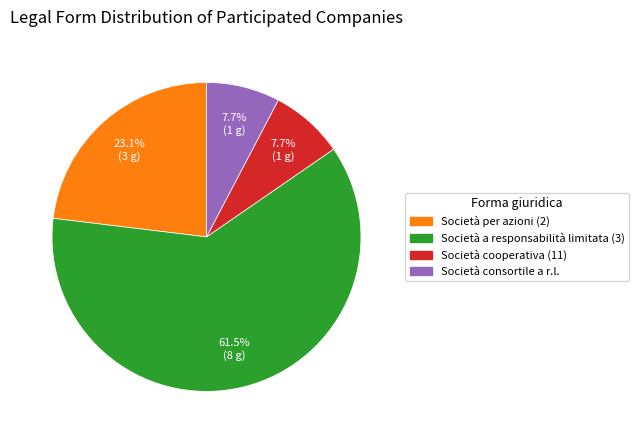

Is there any slice that represents more than half of the pie?

Yes